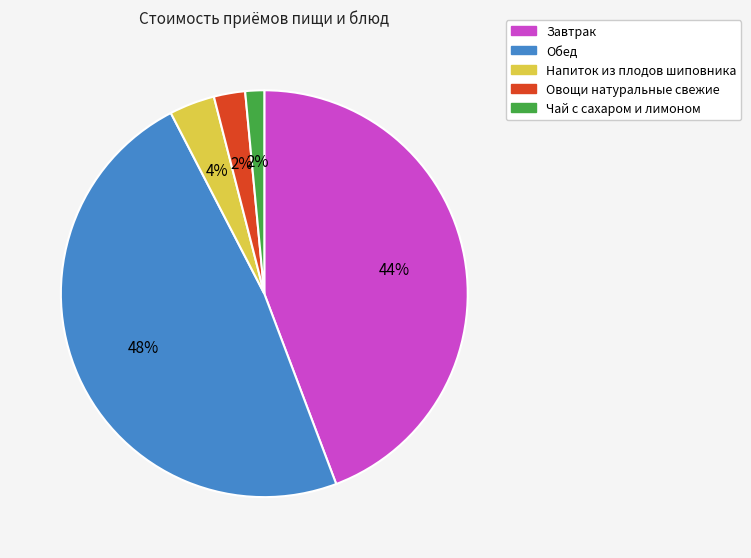

The Обед slice represents 48% of the pie. True or false?

True